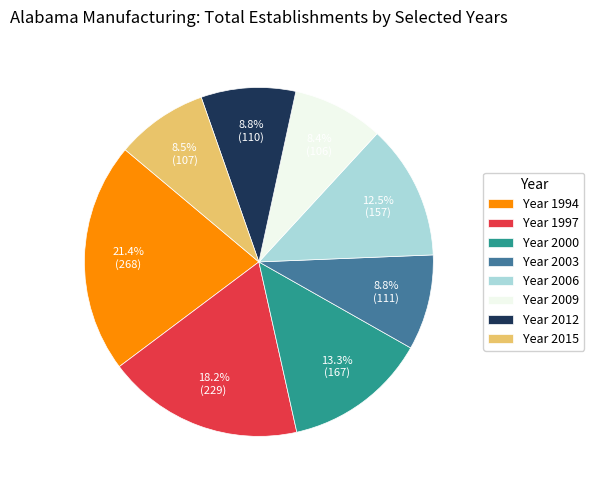

What is the largest slice in the pie chart?

Year 1994